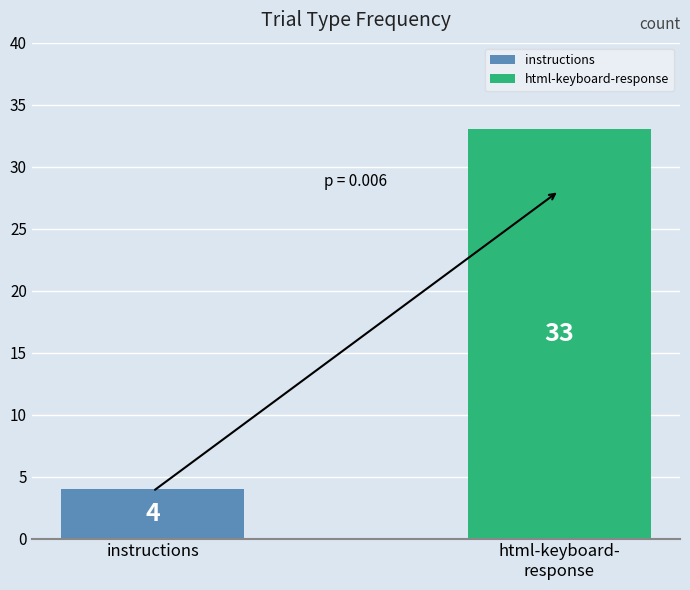

Is it true that the value at instructions is 2?

False